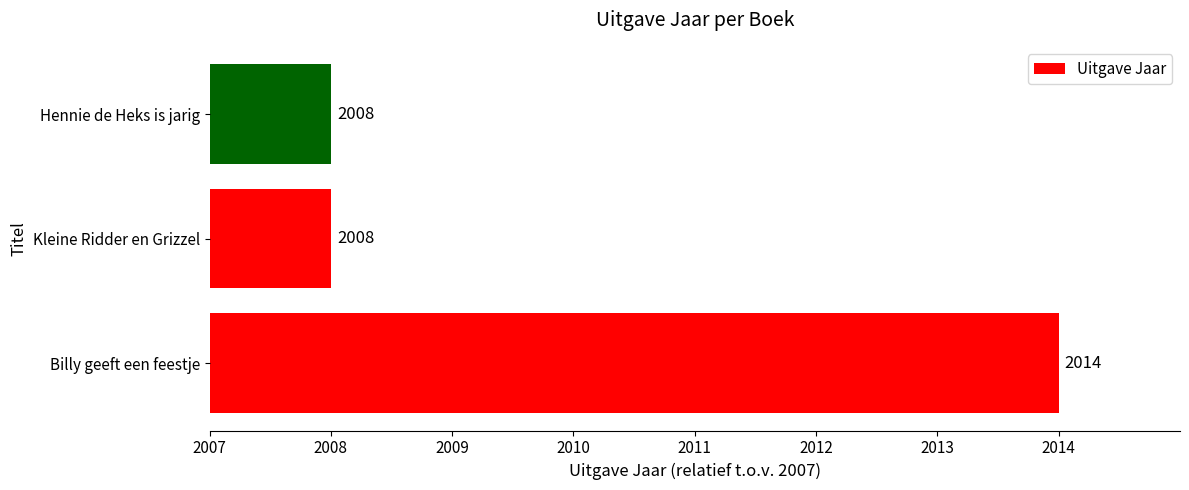

Count the values in the range 1 to 7.

3